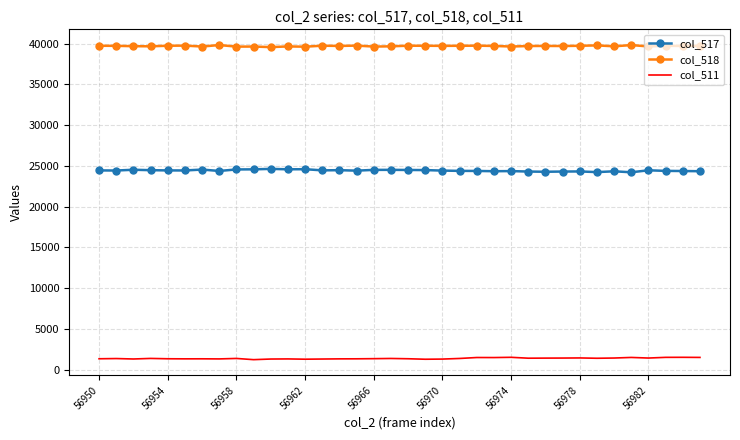

Which series has the largest total across all categories?

col_518